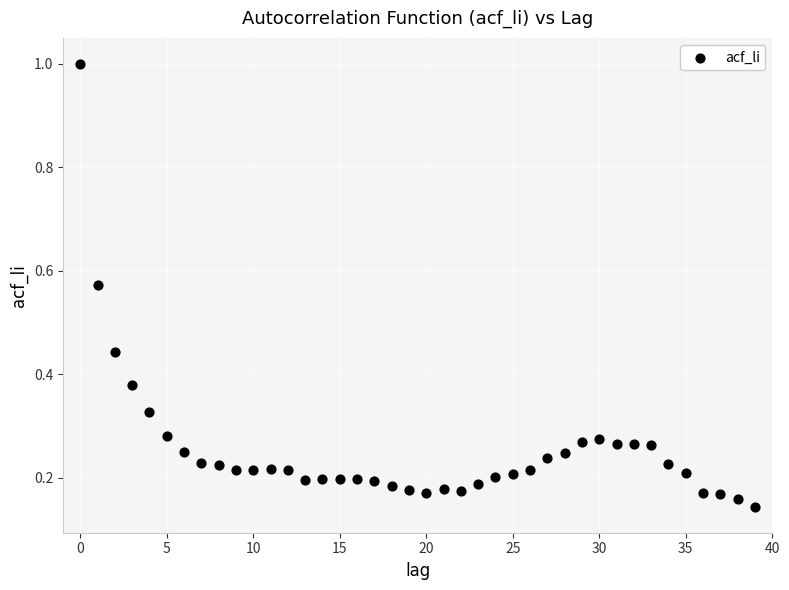

What is the range of Y values (max minus min)?

0.9